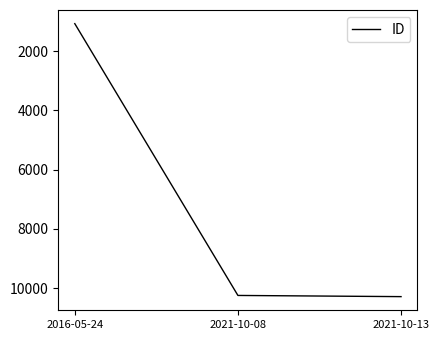

Approximately how many times larger is the value at 2016-05-24 compared to 2021-10-08?

0.1